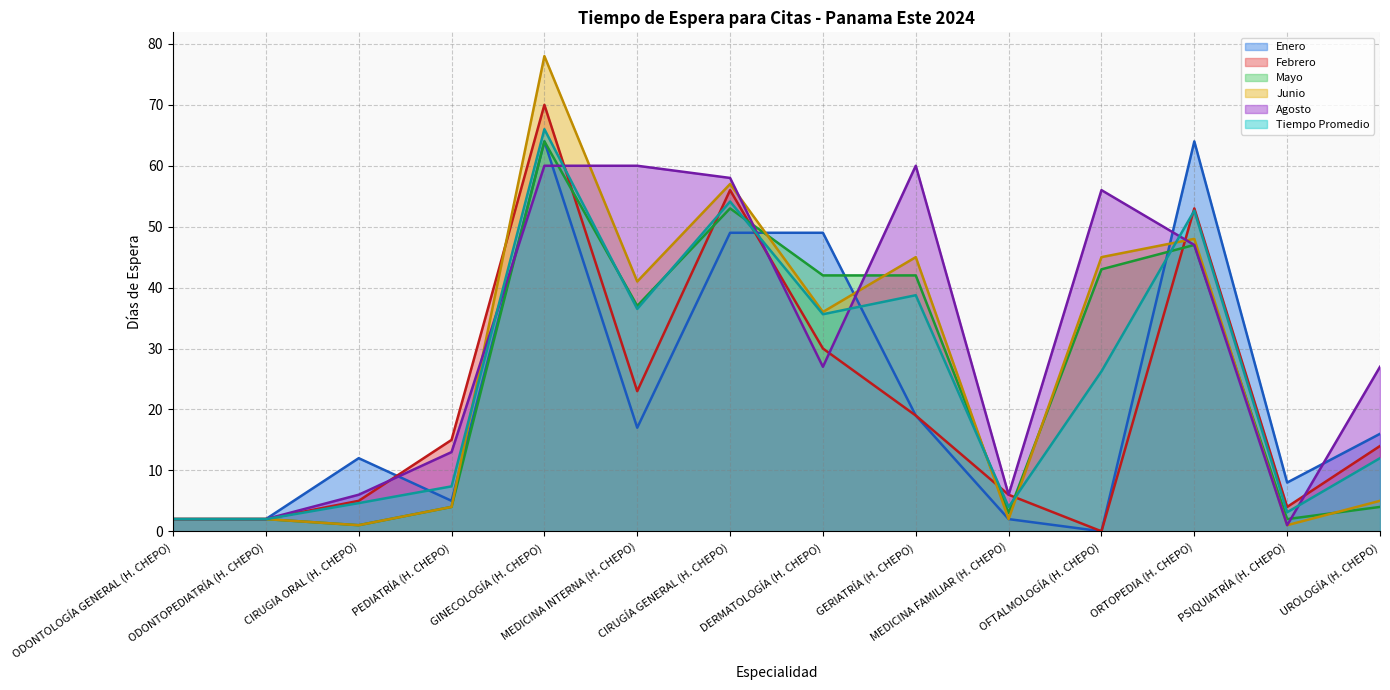

Between which two adjacent categories do Febrero and Tiempo Promedio first intersect?

GINECOLOGÍA (H. CHEPO) and MEDICINA INTERNA (H. CHEPO)